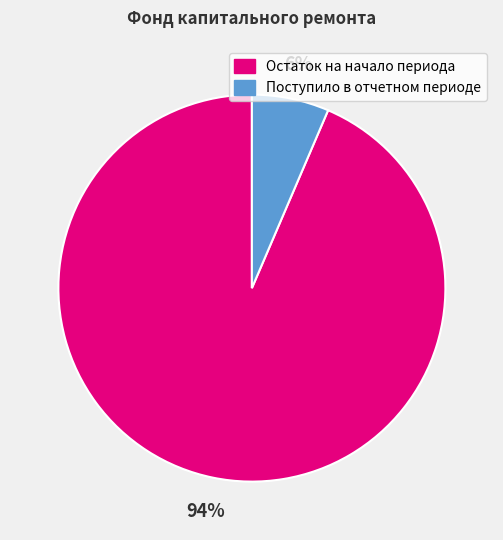

Count the number of slices in the pie.

2